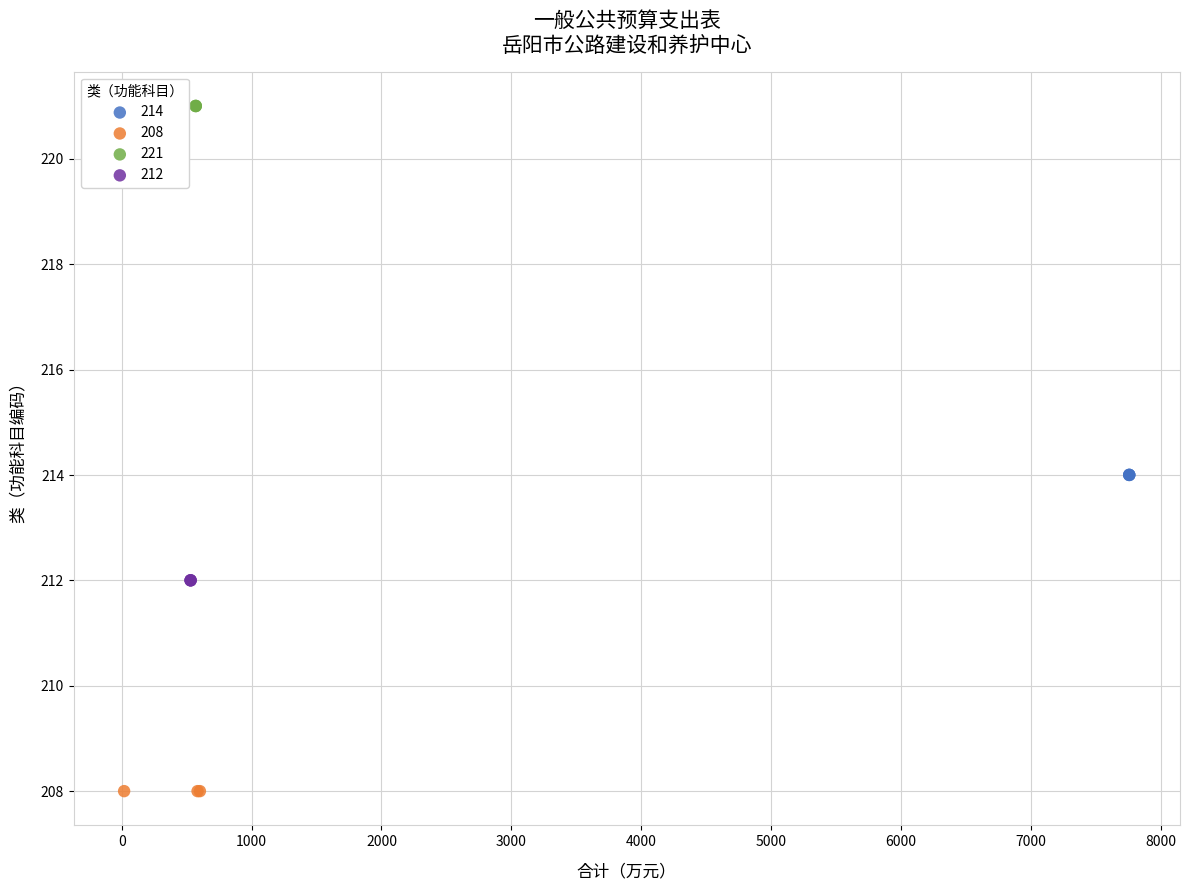

Which series reaches the minimum Y coordinate?

208